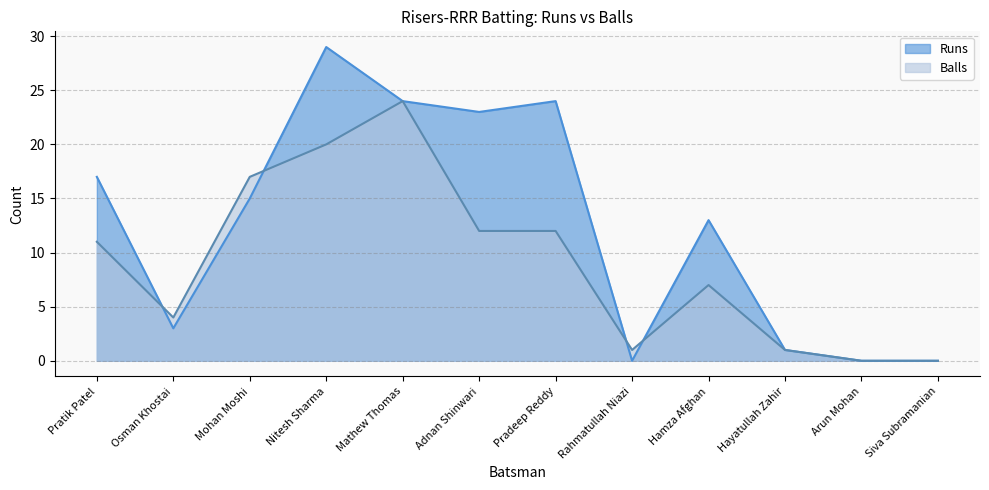

List the series in order of their peak value, lowest first.

Balls, Runs